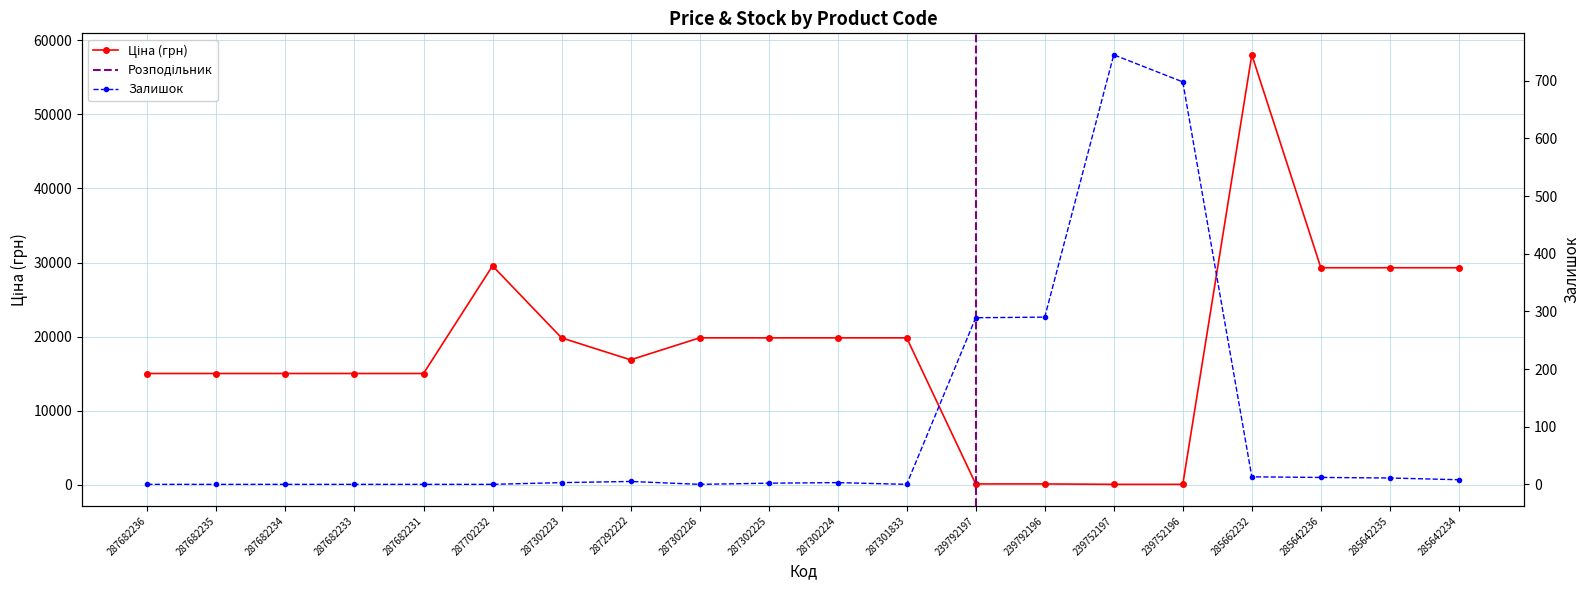

Reading right to left, transcribe all the data shown in this chart.

Ціна: 285642234=29294.9	285642235=29294.9	285642236=29294.9	285662232=58037.0	239752196=56.7	239752197=56.7	239792196=113.3	239792197=113.3	287301833=19831.1	287302224=19831.1	287302225=19831.1	287302226=19831.1	287292222=16863.2	287302223=19831.1	287702232=29548.9	287682231=15019.2	287682233=15019.2	287682234=15019.2	287682235=15019.2	287682236=15019.2
Залишок: 285642234=8.0	285642235=11.0	285642236=12.0	285662232=13.0	239752196=698.0	239752197=745.0	239792196=290.0	239792197=289.0	287301833=0.0	287302224=3.0	287302225=2.0	287302226=0.0	287292222=5.0	287302223=3.0	287702232=0.0	287682231=0.0	287682233=0.0	287682234=0.0	287682235=0.0	287682236=0.0